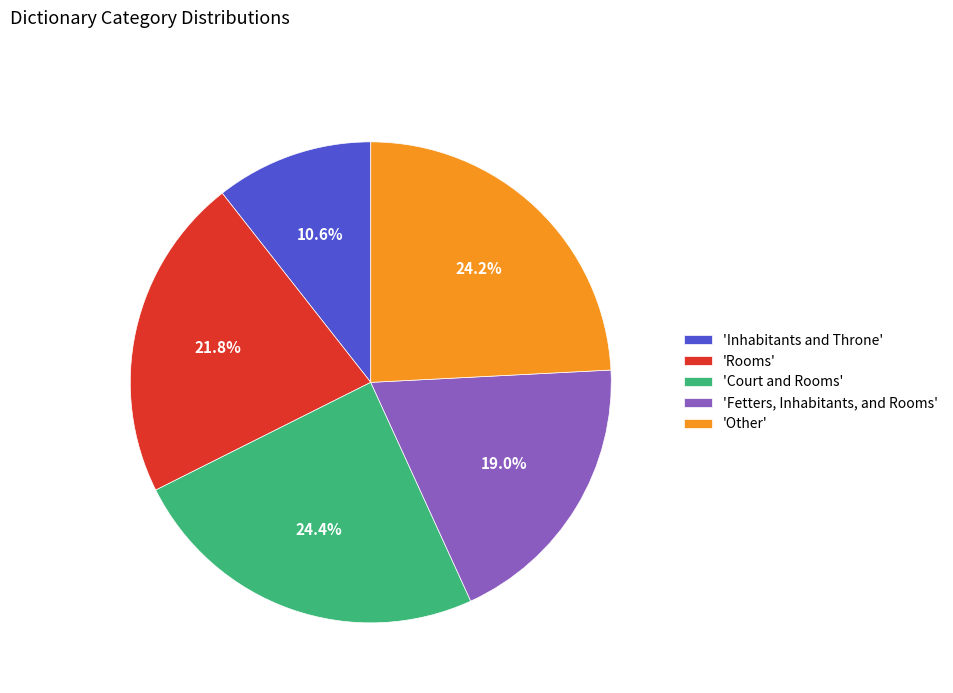

Which category has the smallest portion of the pie?

'Inhabitants and Throne'